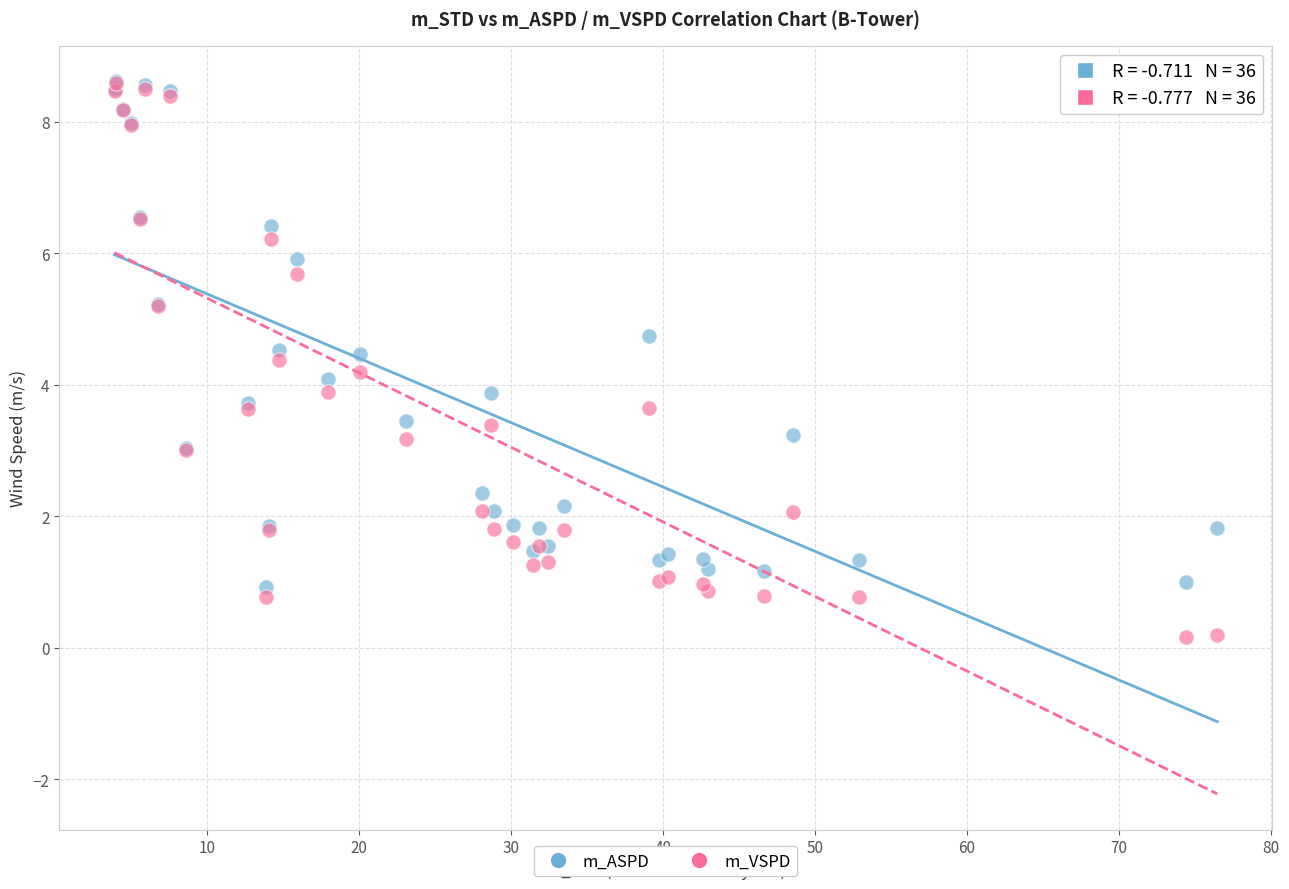

Which series has the largest Y range (max minus min)?

m_VSPD